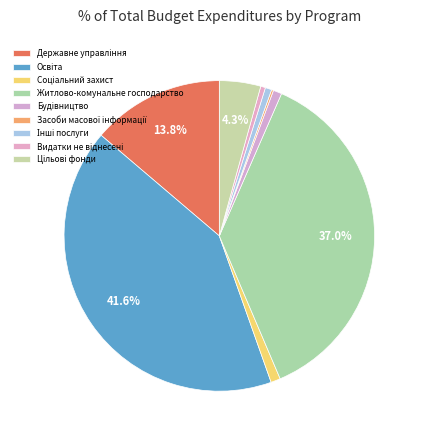

Does Будівництво account for over 50% of the chart?

No